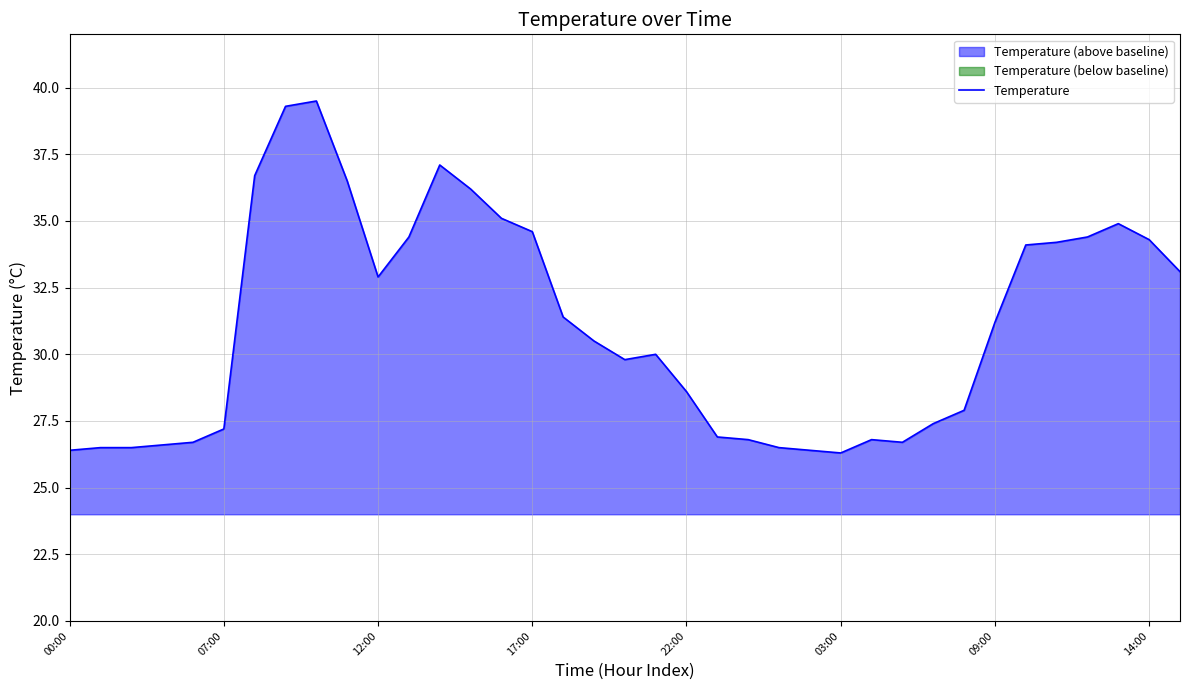

How many values exceed 30?

19